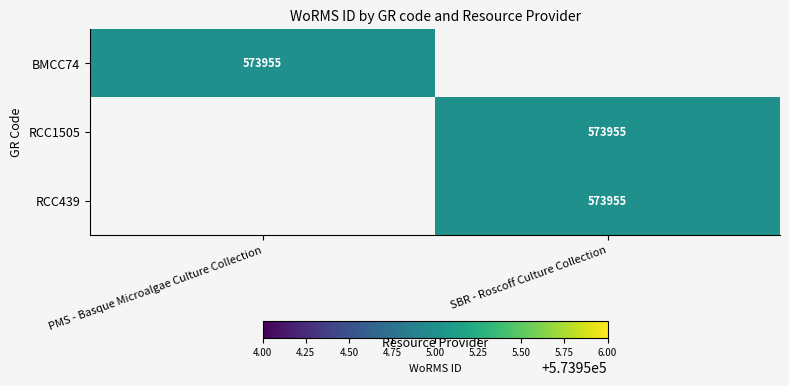

The value of BMCC74 at PMS - Basque Microalgae Culture Collection is 573955. True or false?

True